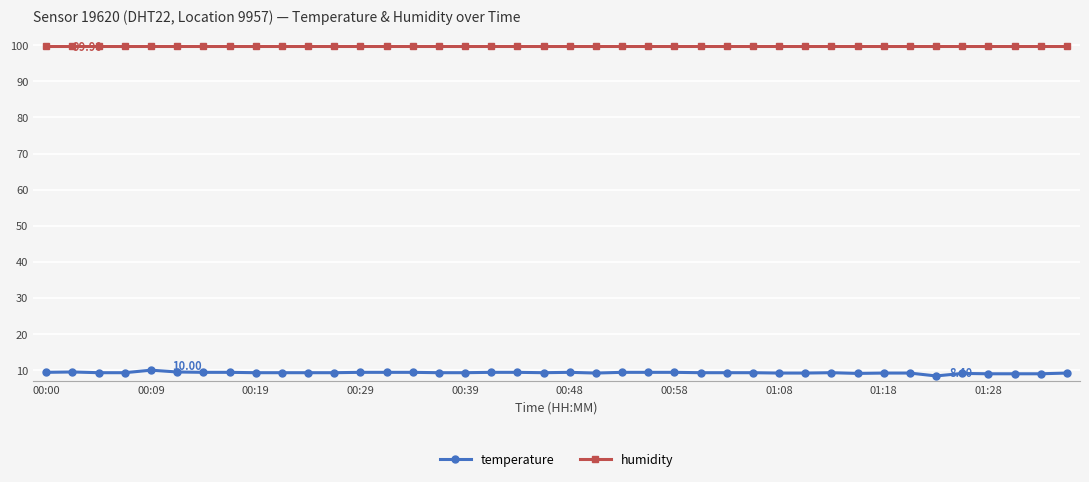

What is the maximum value for temperature?

10.0